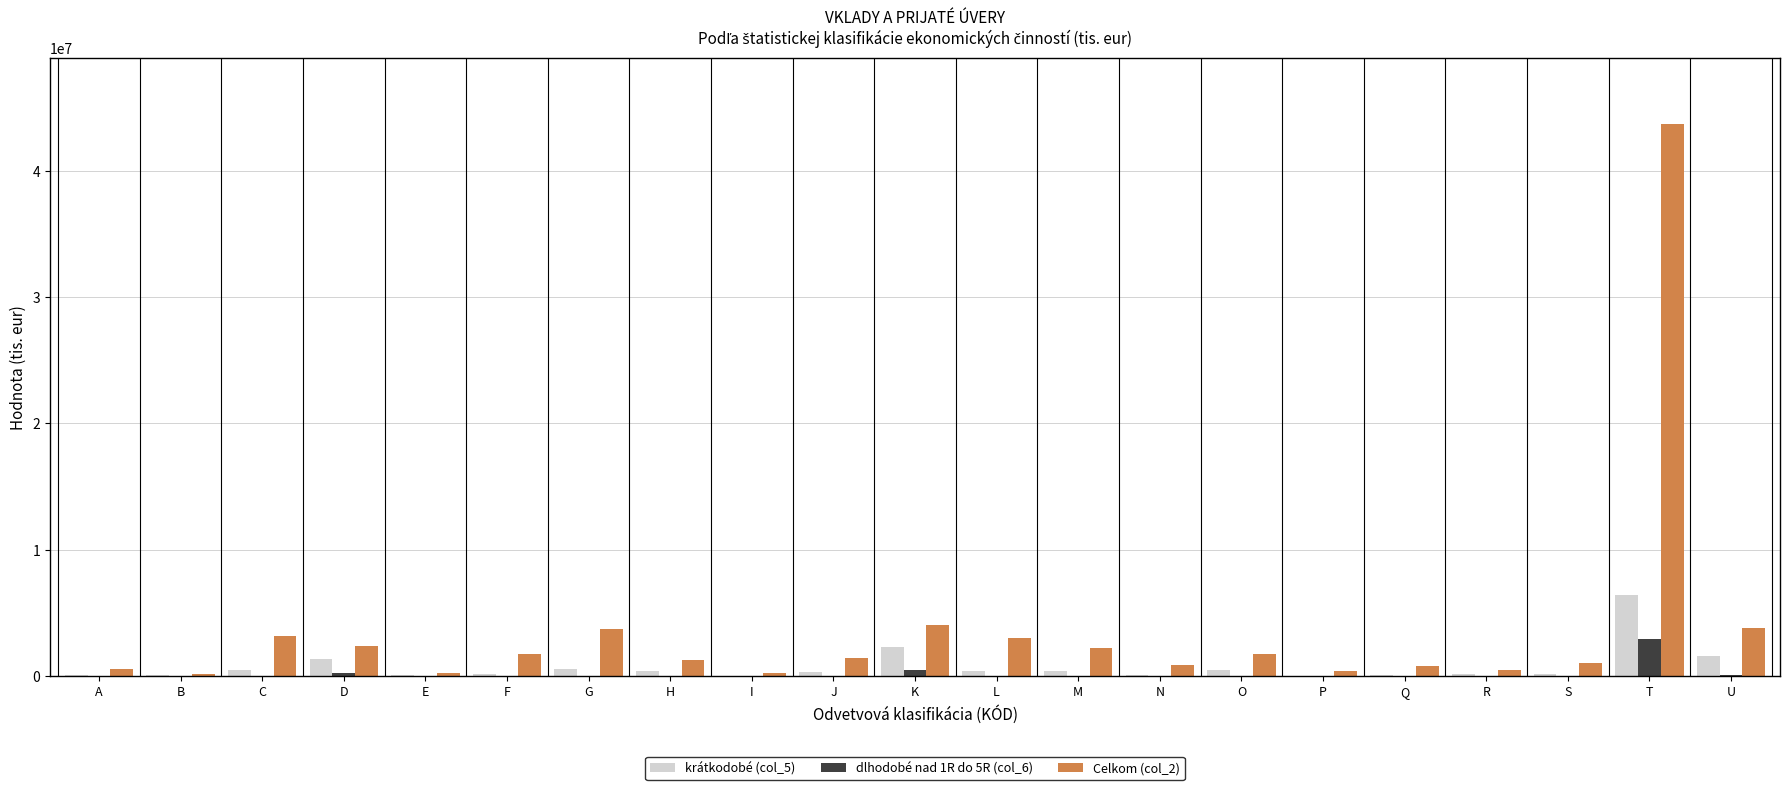

Which series has the largest total across all categories?

Celkom (col_2)